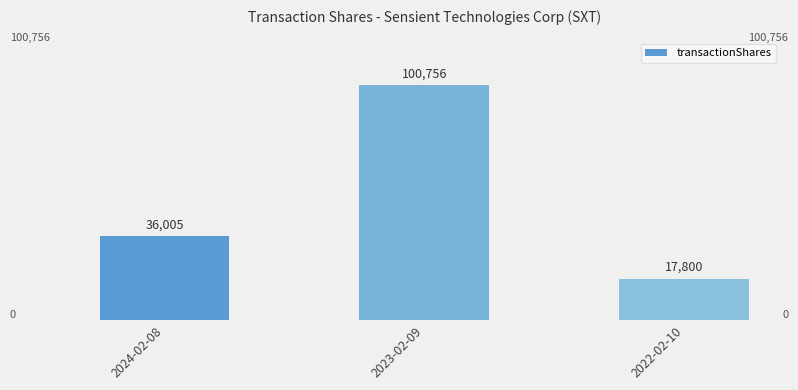

What is the label of the 3rd bar from the right?

2024-02-08